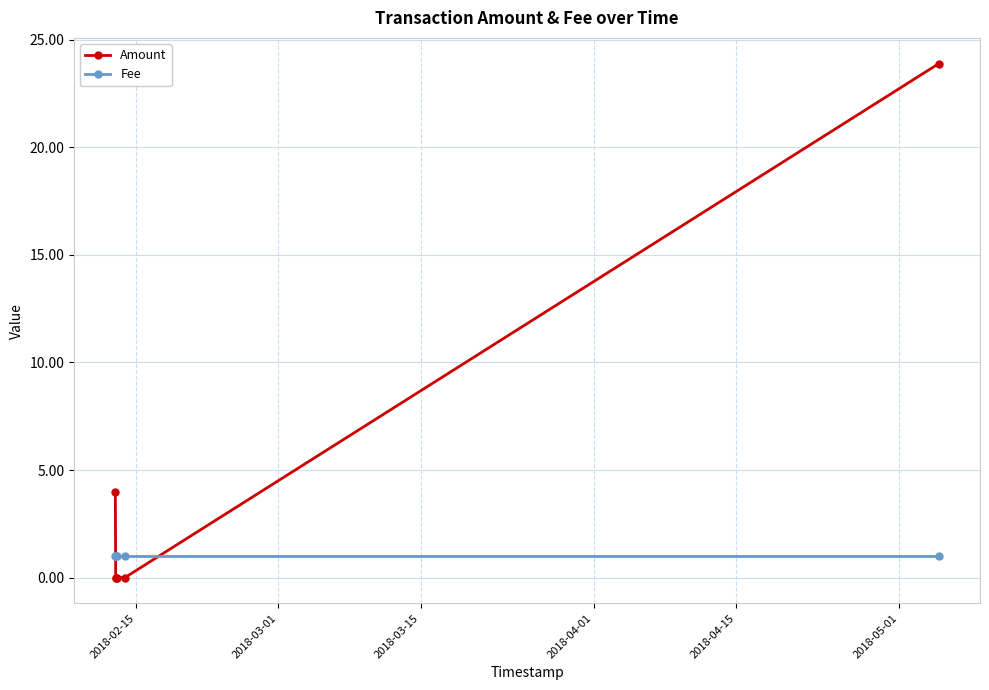

Which series has the widest spread of values?

Amount